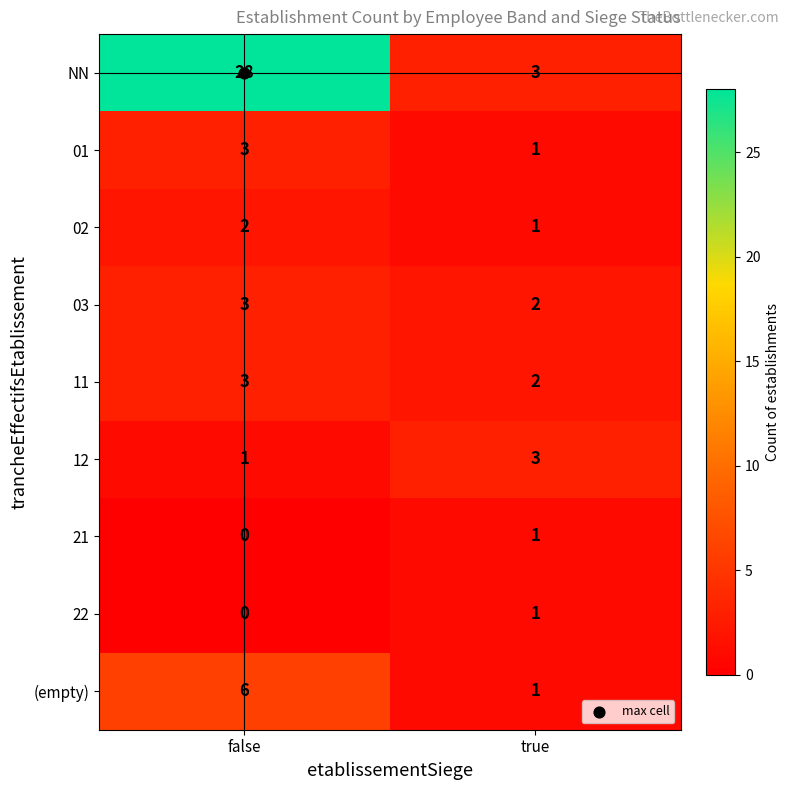

What is the spread (max minus min) of values at false?

28